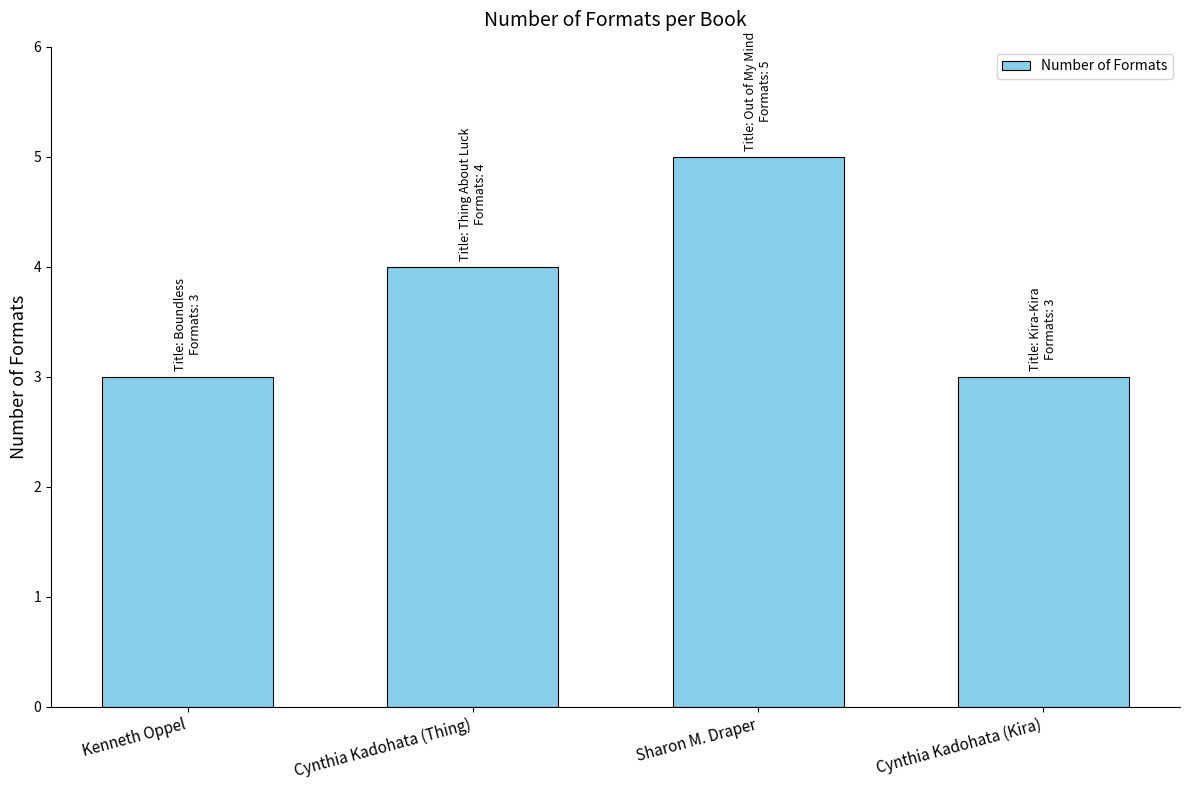

Which label corresponds to the largest value in the chart?

Sharon M. Draper